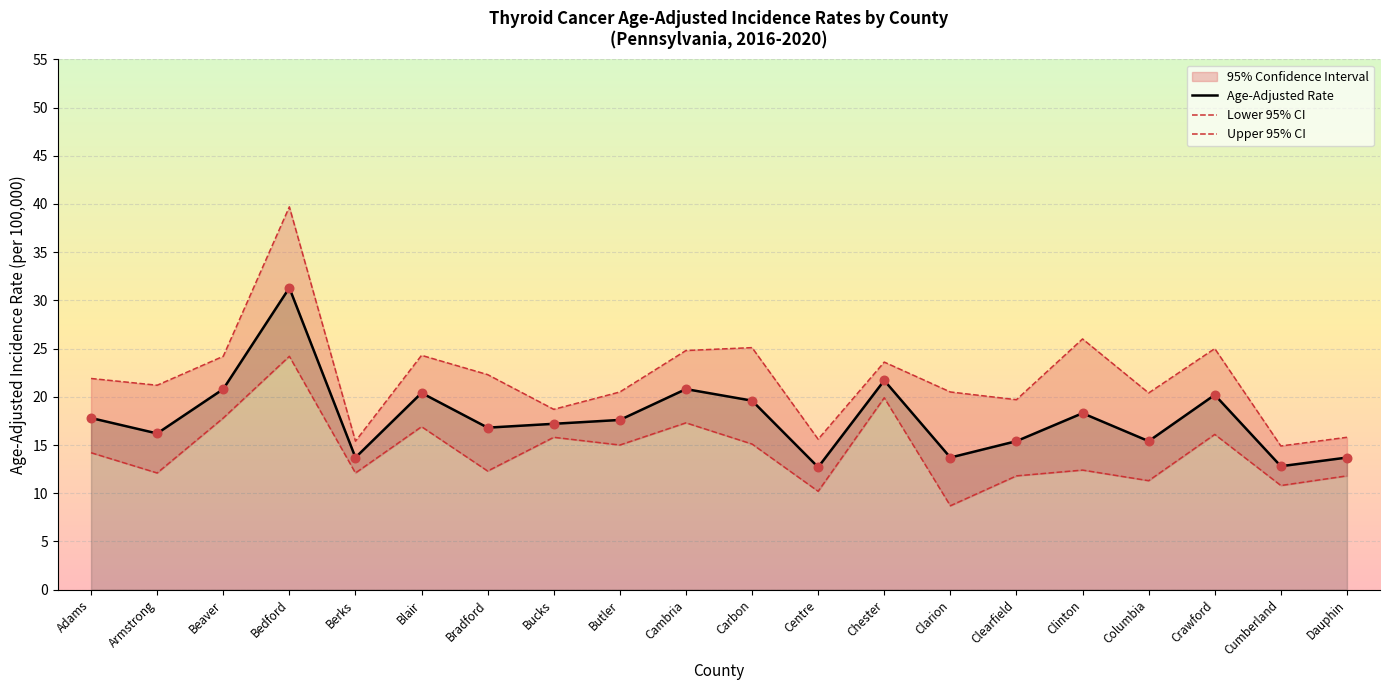

Is it true that Age-Adjusted Rate equals 17.2 at Bucks?

True